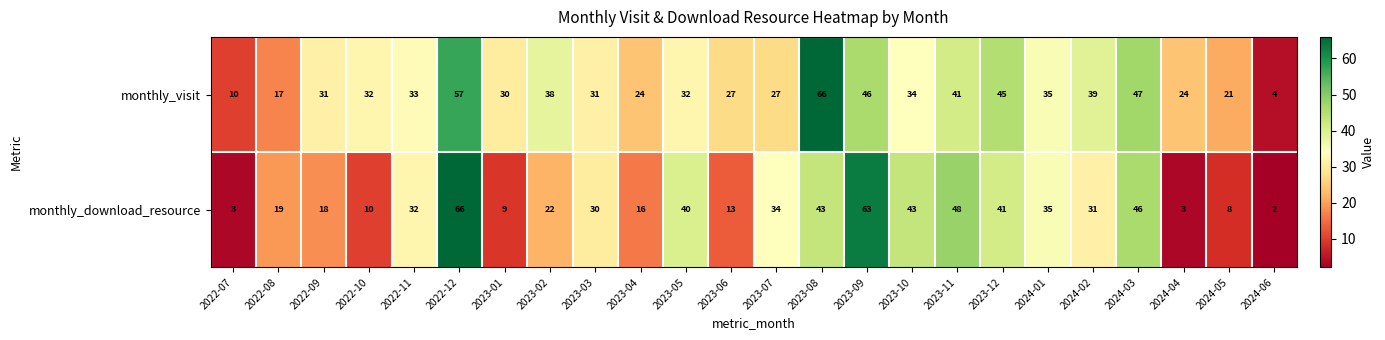

At which label is monthly_visit closest to 35?

2024-01